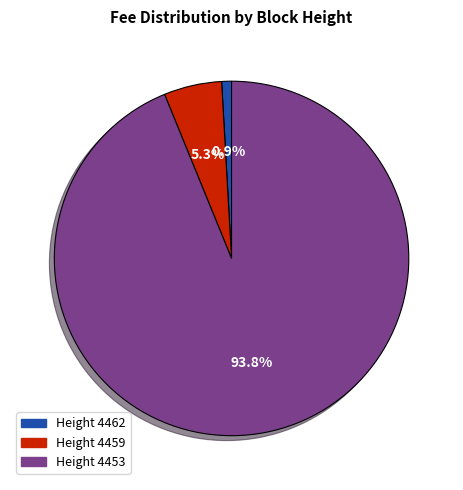

Is there any slice that represents more than half of the pie?

Yes